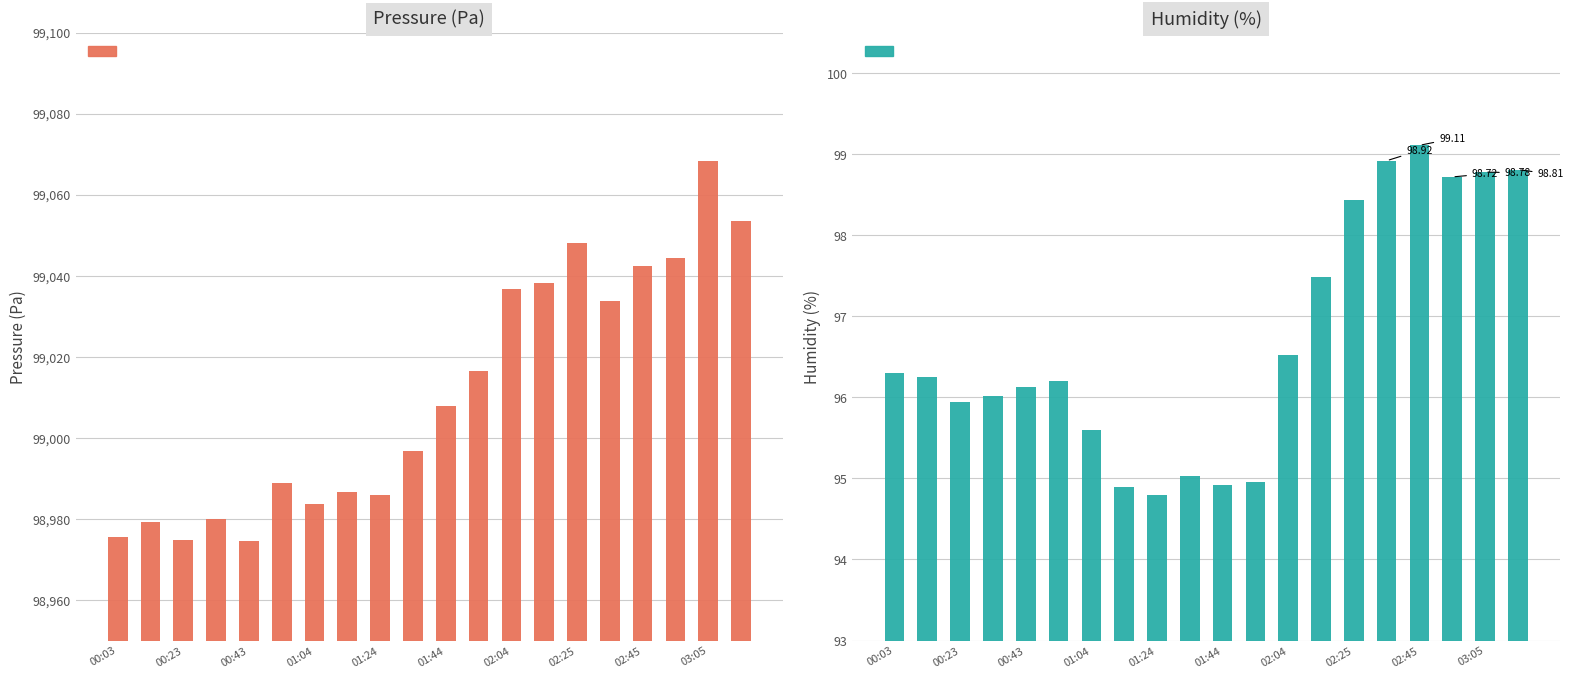

What is the sum of the pressure values at 10 and 13?

198046.2